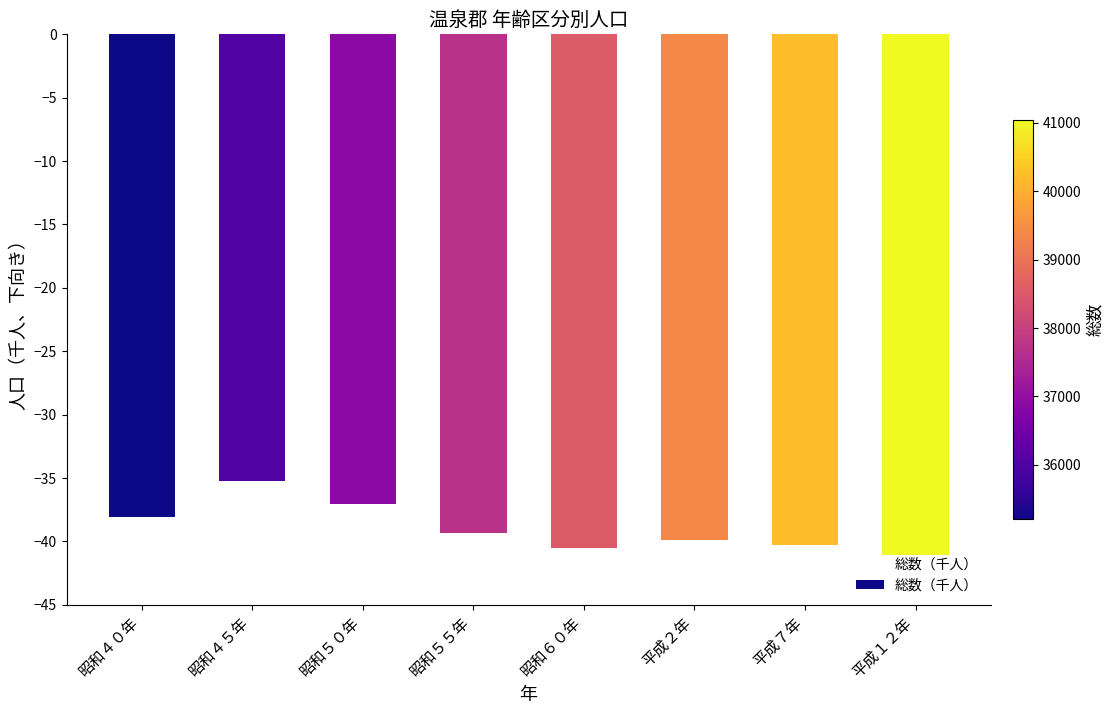

Which category has the highest value across all series?

昭和４５年